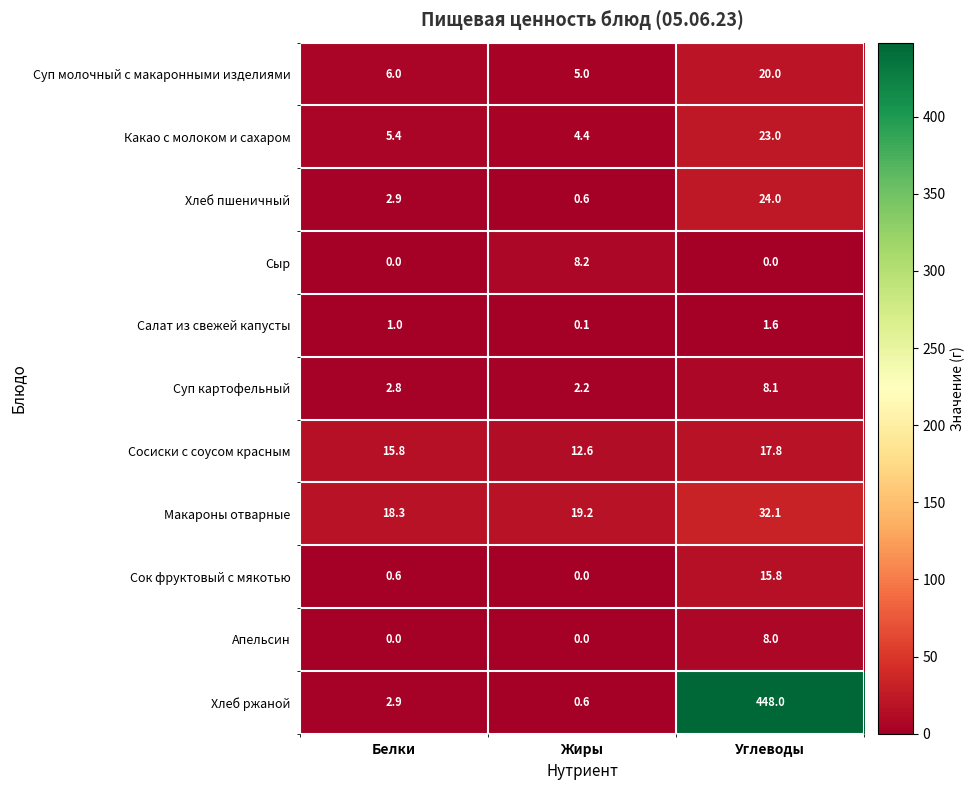

At Углеводы, list the series in order from smallest to largest.

Сыр, Салат из свежей капусты, Апельсин, Суп картофельный, Сок фруктовый с мякотью, Сосиски с соусом красным, Суп молочный с макаронными изделиями, Какао с молоком и сахаром, Хлеб пшеничный, Макароны отварные, Хлеб ржаной